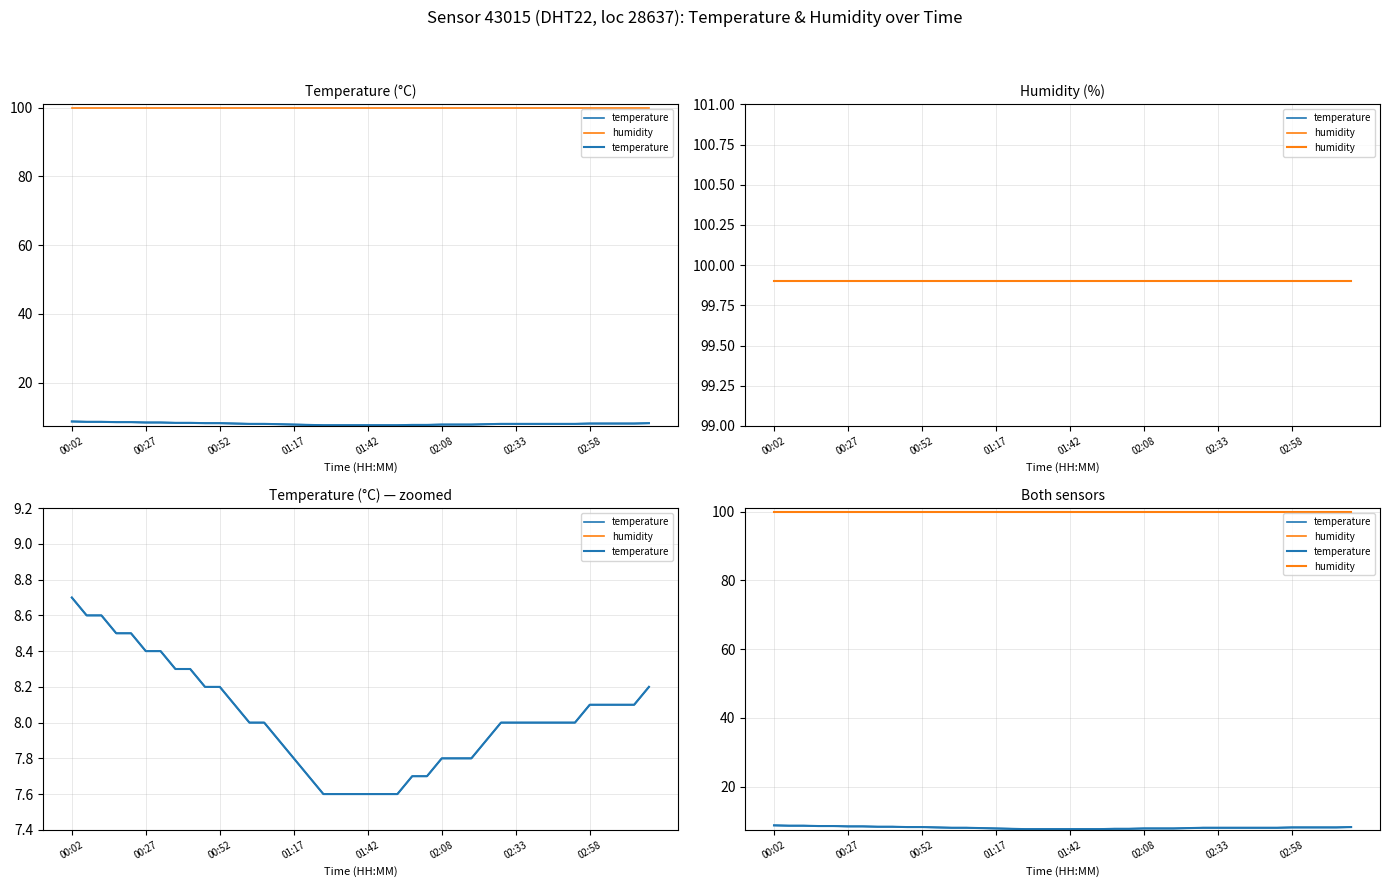

What is the difference between the second highest and second lowest values in the temperature series?

1.0